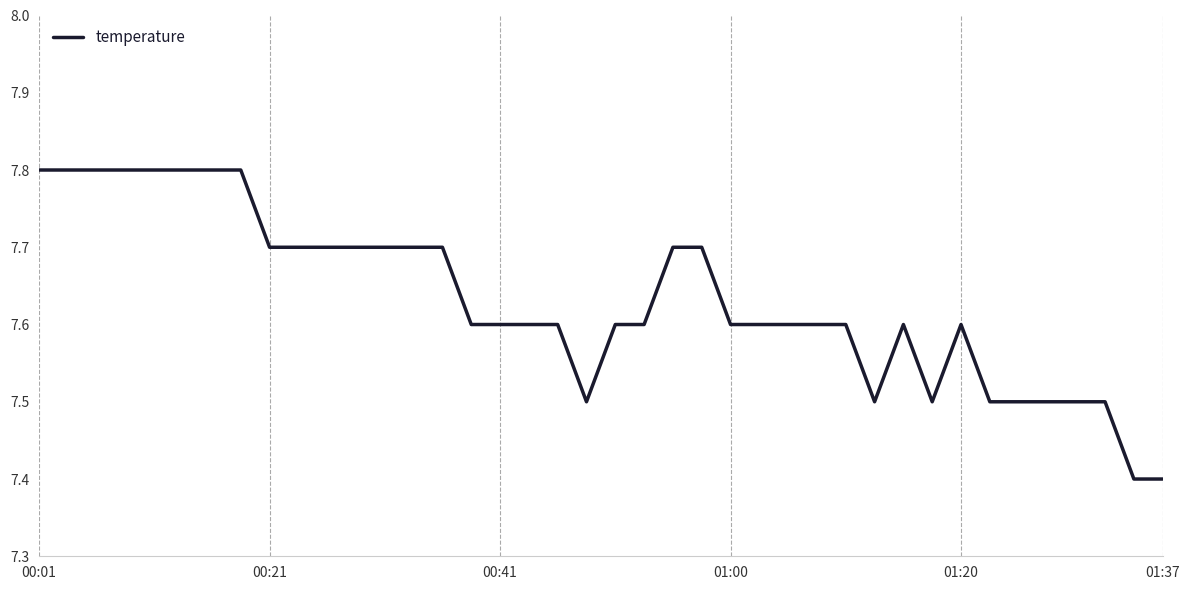

Reading left to right, extract all data points from this chart.

7.8	7.8	7.8	7.8	7.8	7.8	7.8	7.8	7.7	7.7	7.7	7.7	7.7	7.7	7.7	7.6	7.6	7.6	7.6	7.5	7.6	7.6	7.7	7.7	7.6	7.6	7.6	7.6	7.6	7.5	7.6	7.5	7.6	7.5	7.5	7.5	7.5	7.5	7.4	7.4